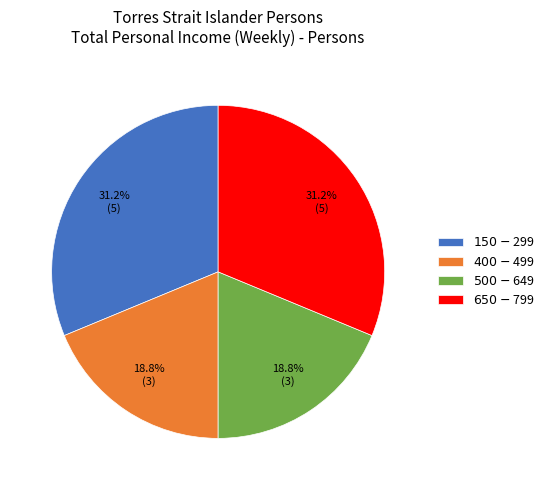

To the nearest percent, what is the combined percentage of $500-$649 and $150-$299?

50%